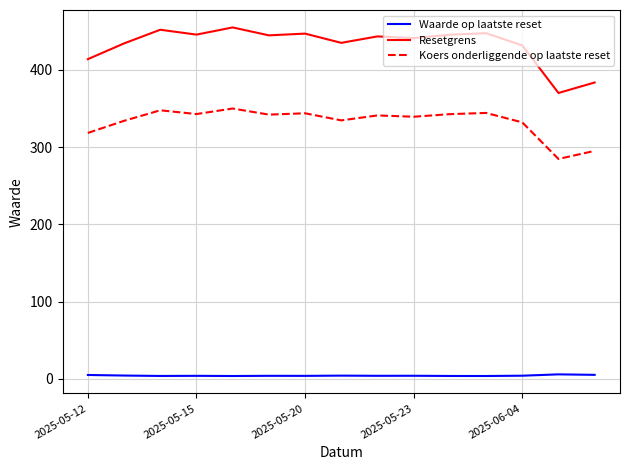

True or false: Waarde op laatste reset and Resetgrens intersect in this chart.

False